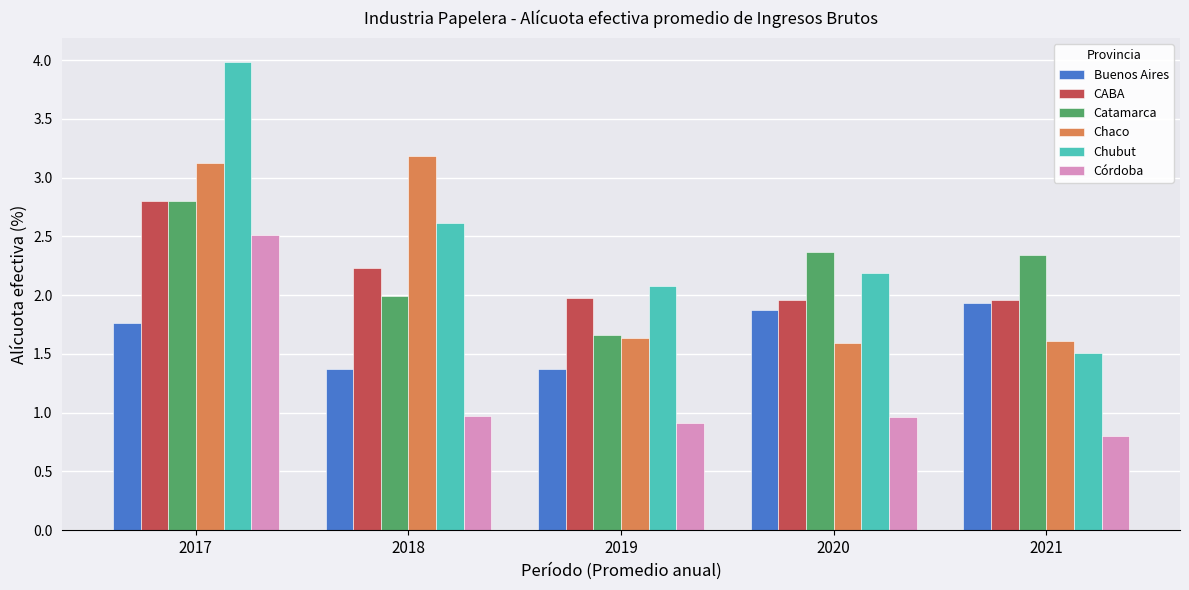

What is the spread (max minus min) of values at 2021?

1.5